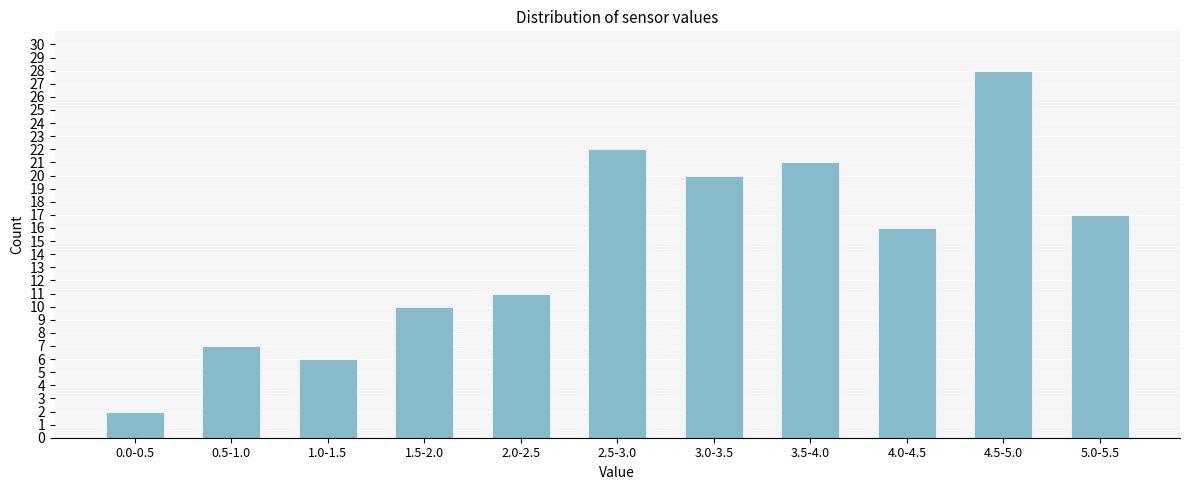

Reading left to right, what are all the values shown in this chart?

2	7	6	10	11	22	20	21	16	28	17